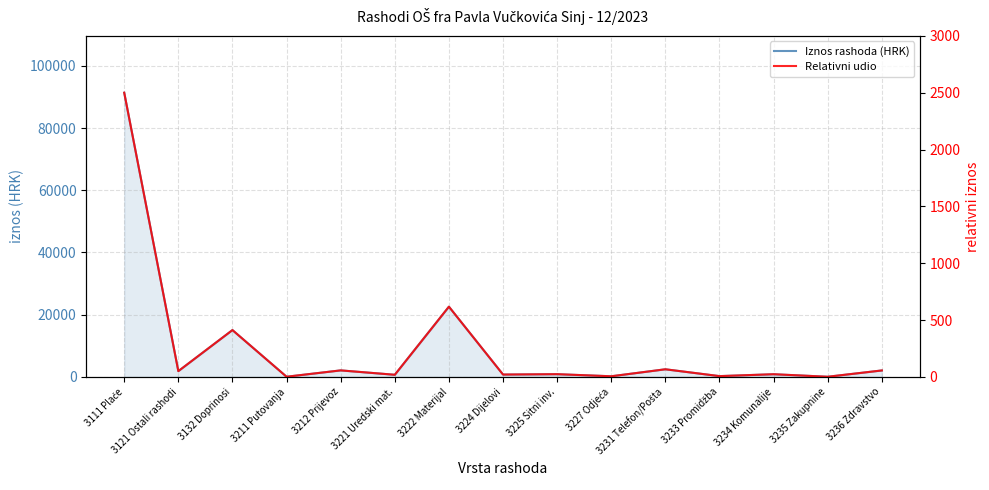

How many lines are shown in the chart?

2